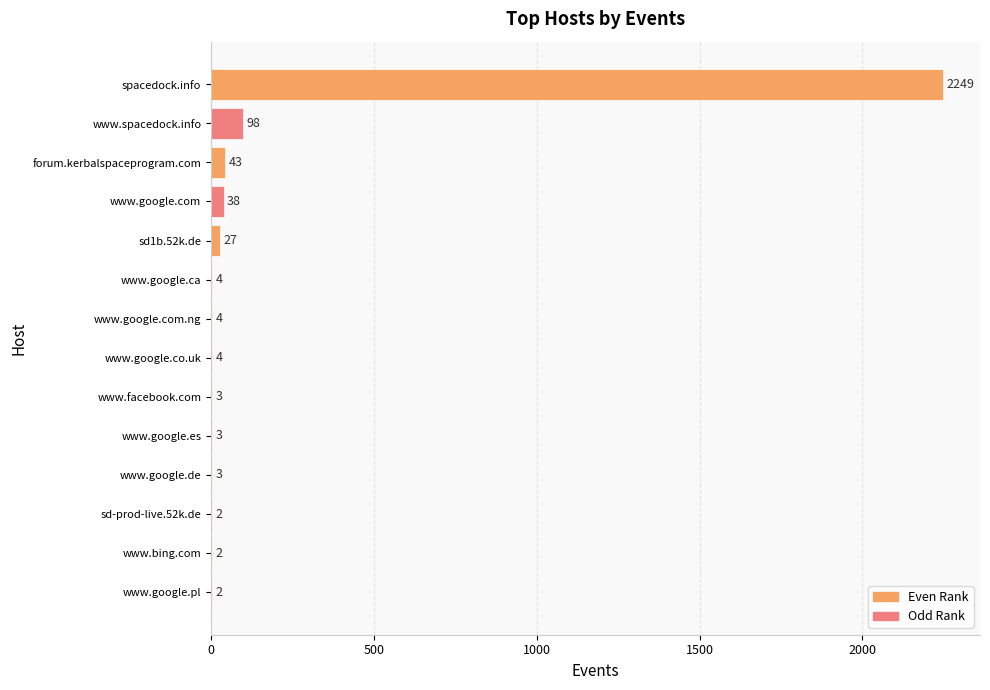

What is the greatest value displayed?

2249